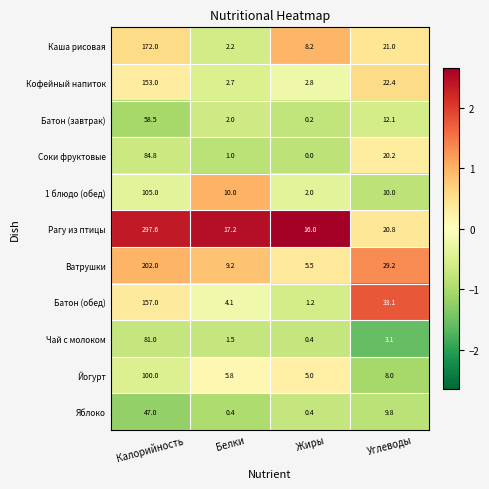

Is it true that Рагу из птицы equals 4.8 at Углеводы?

False